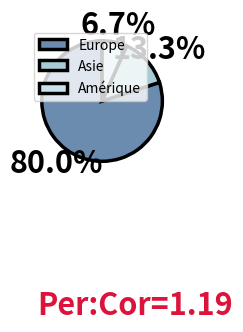

To the nearest percent, what is the difference between the largest and smallest slice percentages?

73%